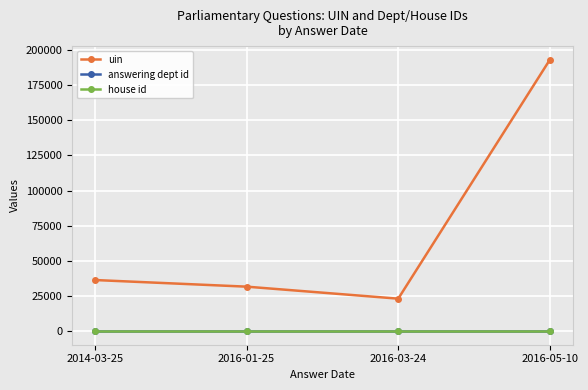

Between 2016-01-25 and 2016-05-10, which is larger?

2016-05-10